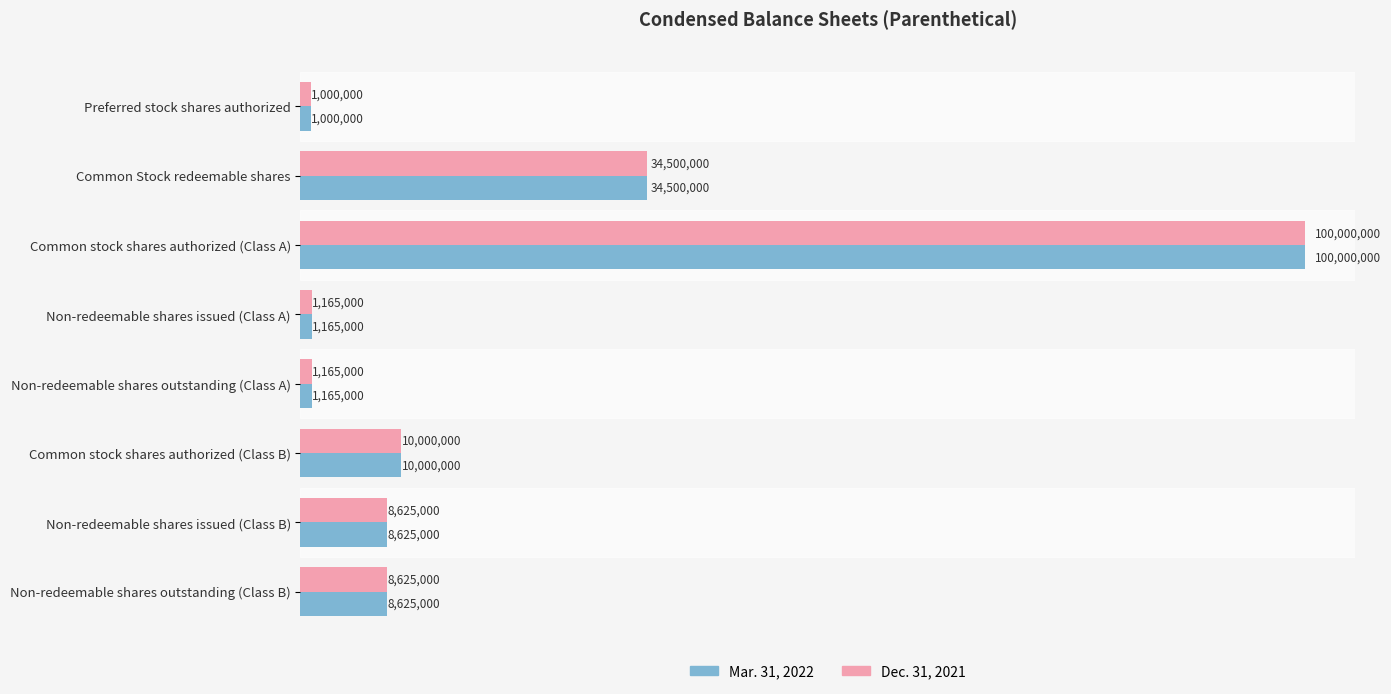

How many bars are there in total?

16